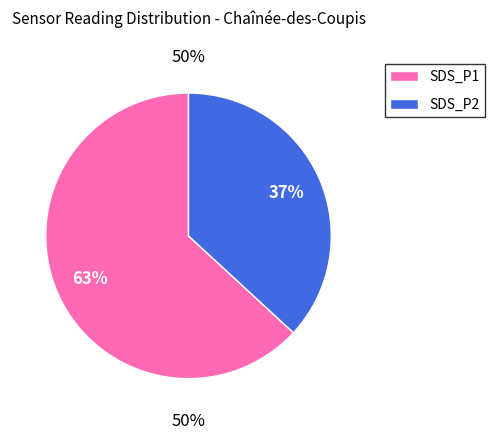

What is the smallest slice in the pie chart?

SDS_P2